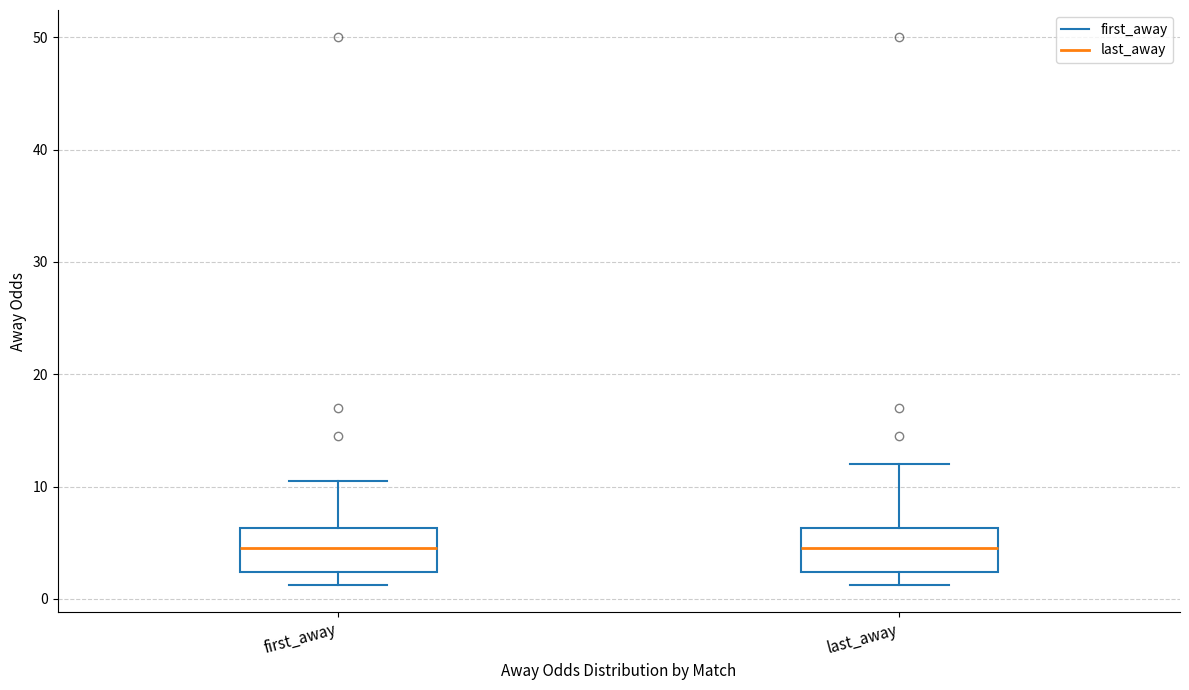

Reading left to right, read every box against the y-axis: the position of its median line, the range the box covers, and the ends of its whiskers. The values are not printed on the chart, so give them approximately, as read against the axis.

first_away: median 5, box 2 to 6, whiskers 1 to 11
last_away: median 5, box 2 to 6, whiskers 1 to 12